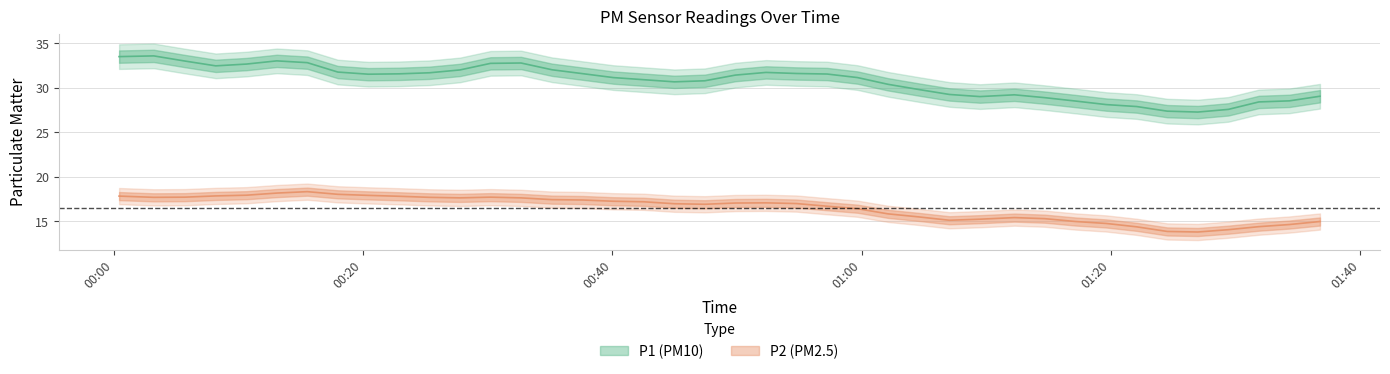

At how many categories does at least one series exceed 28?

35